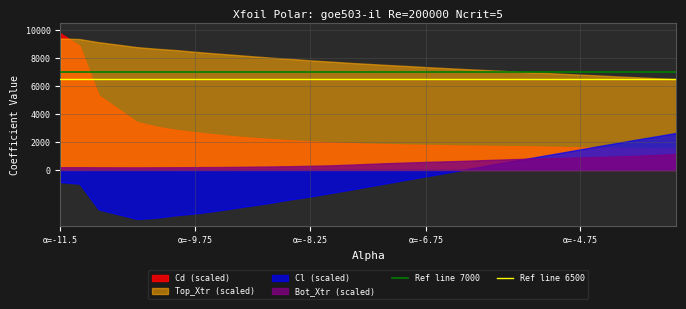

True or false: Bot_Xtr (scaled) and Top_Xtr (scaled) cross at least once.

False